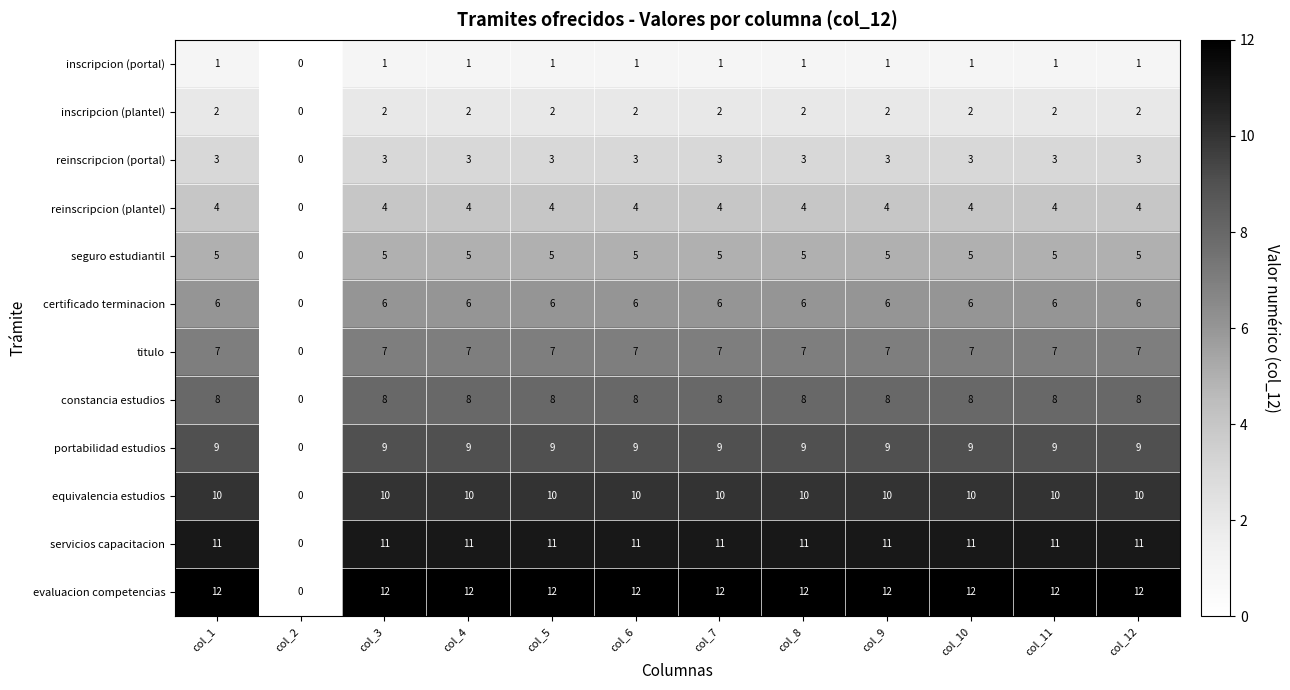

What is the difference between the maximum and minimum values in the reinscripcion (plantel) series?

4